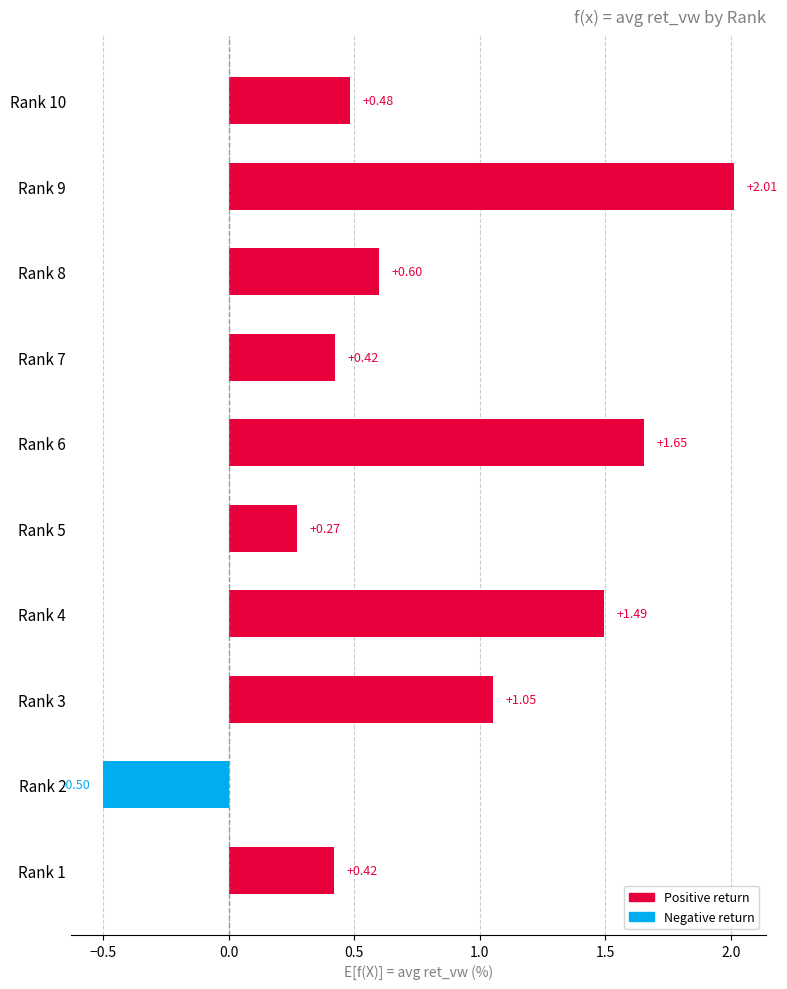

What is the sum of all values?

7.9